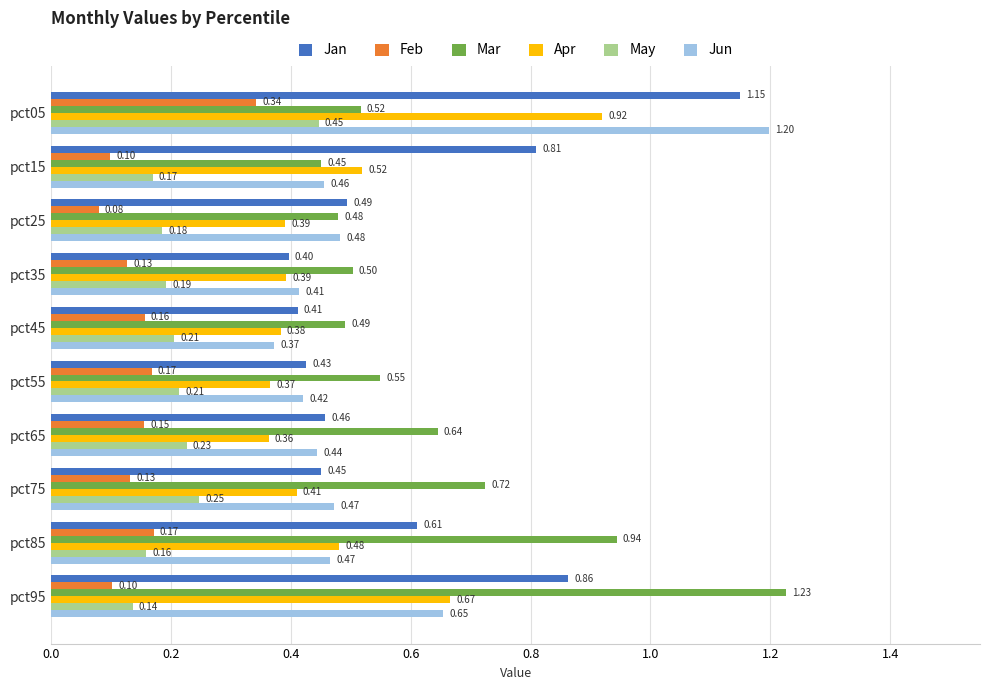

Count the Apr values in the range 0 to 1.

10